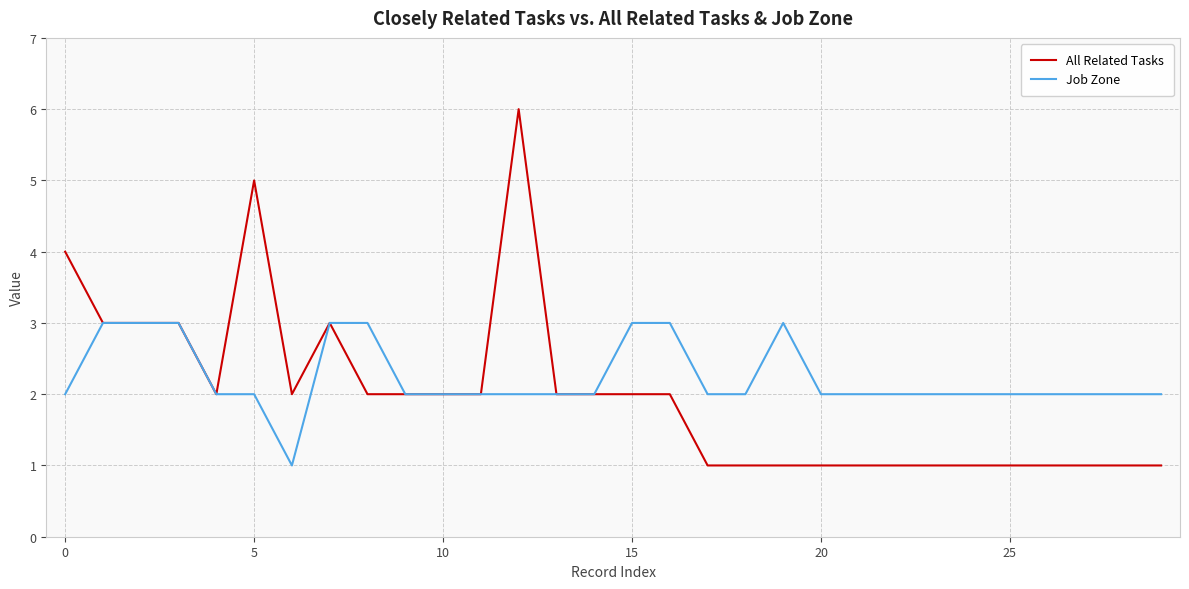

Which series has the widest spread of values?

All Related Tasks